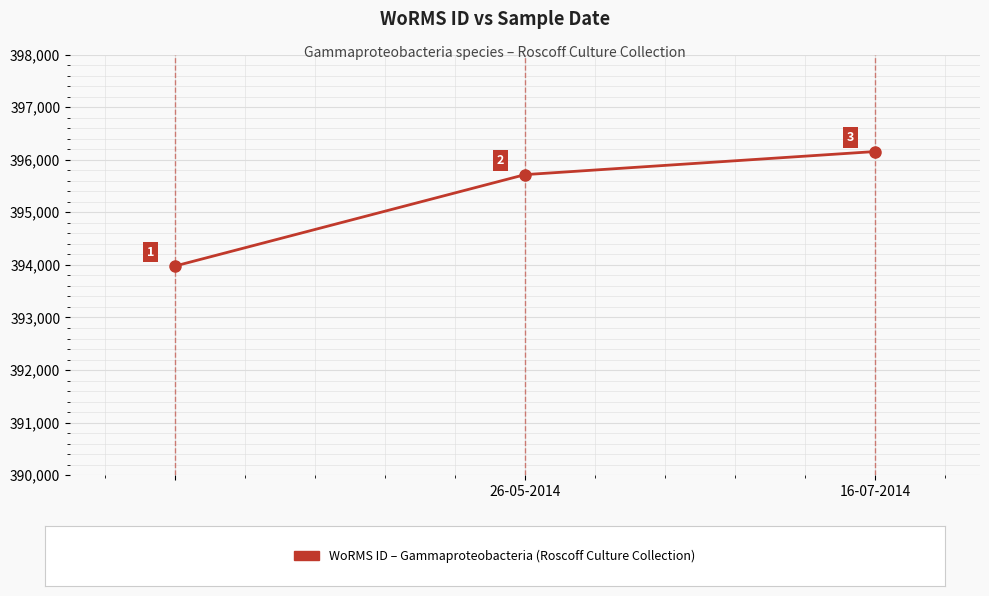

What is the minimum value shown in the chart?

393978